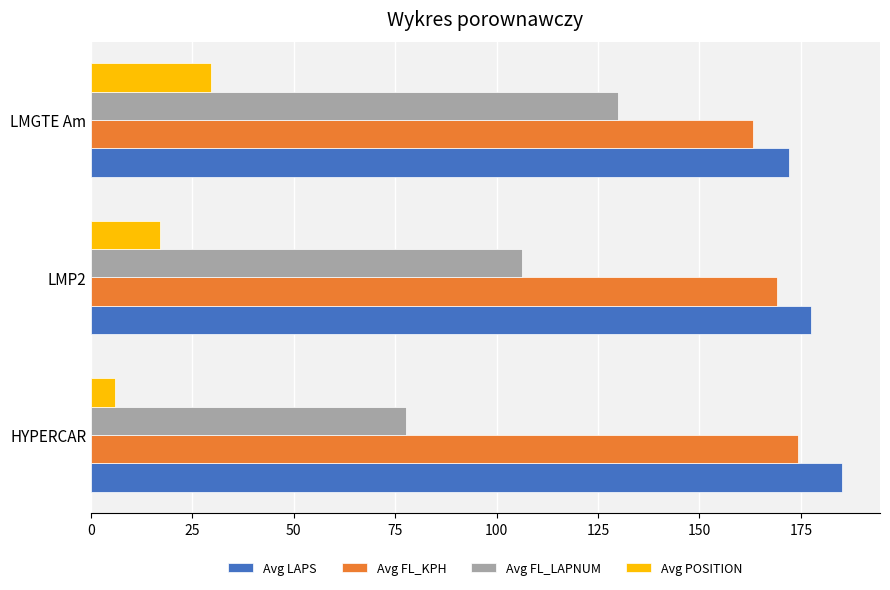

Which series has the largest total across all categories?

Avg LAPS